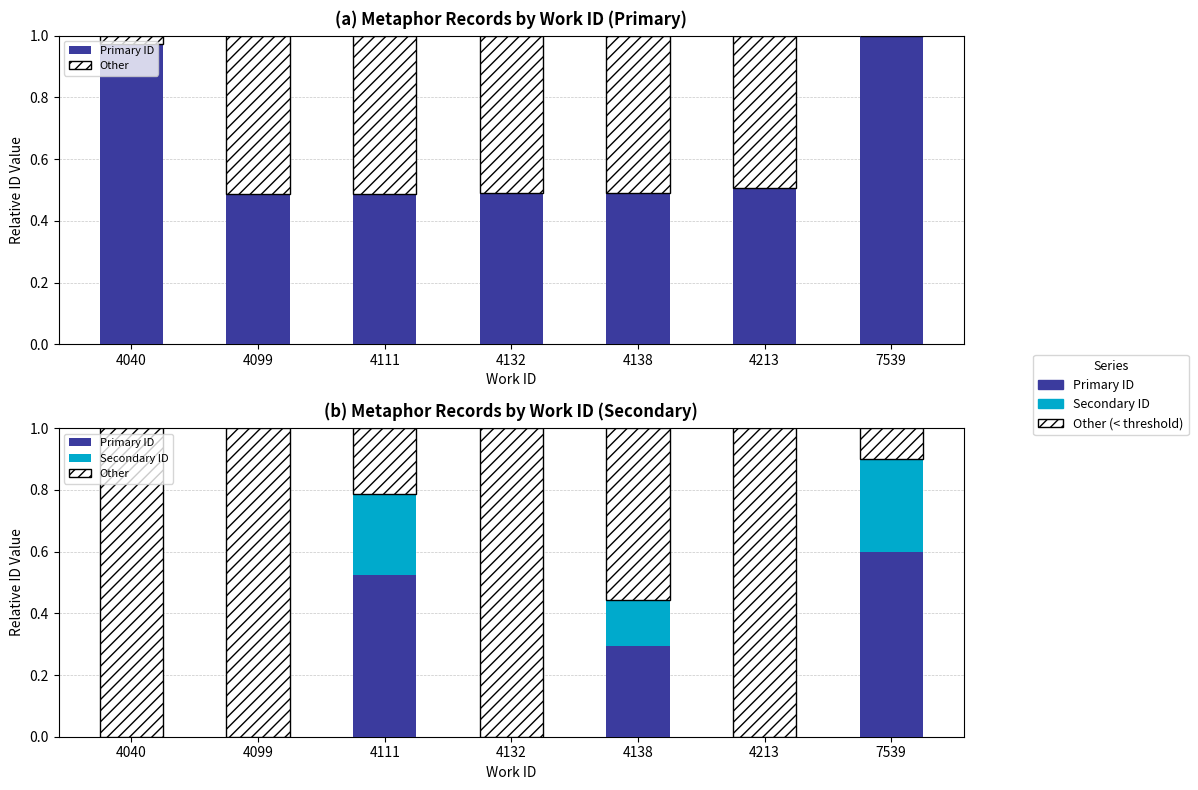

Rank the categories by Secondary ID value from lowest to highest.

4040, 4099, 4132, 4213, 4138, 4111, 7539